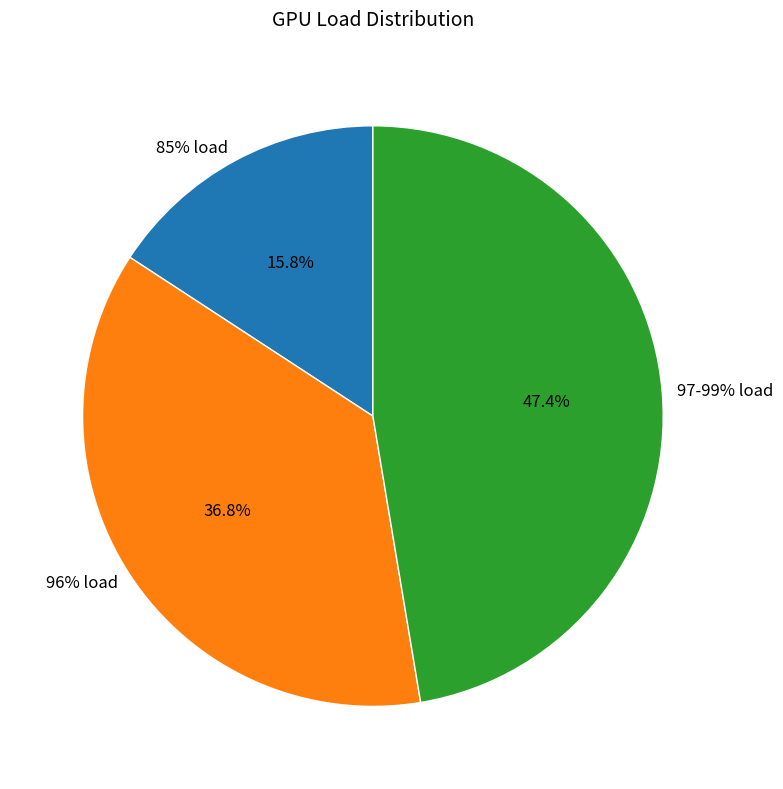

Does any single category account for the majority?

No